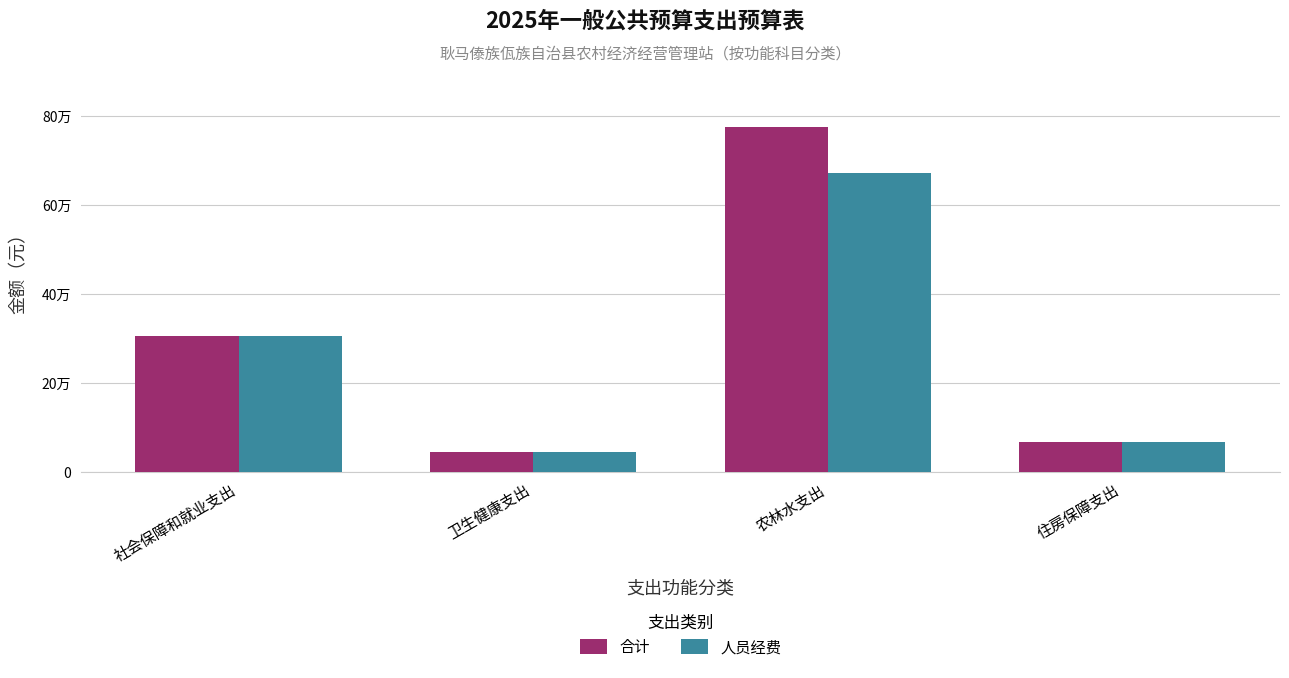

Is it true that 人员经费 equals 67145.8 at 住房保障支出?

True